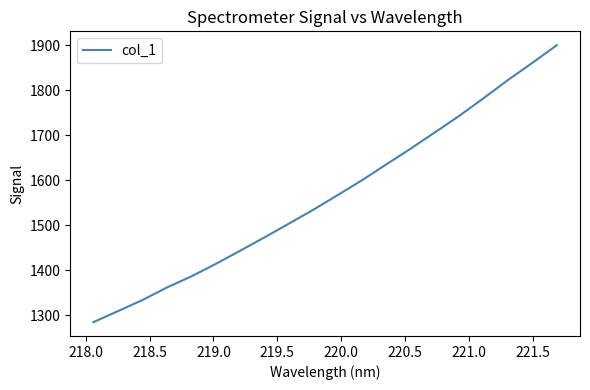

True or false: the data has more than 2 interior local peaks.

False